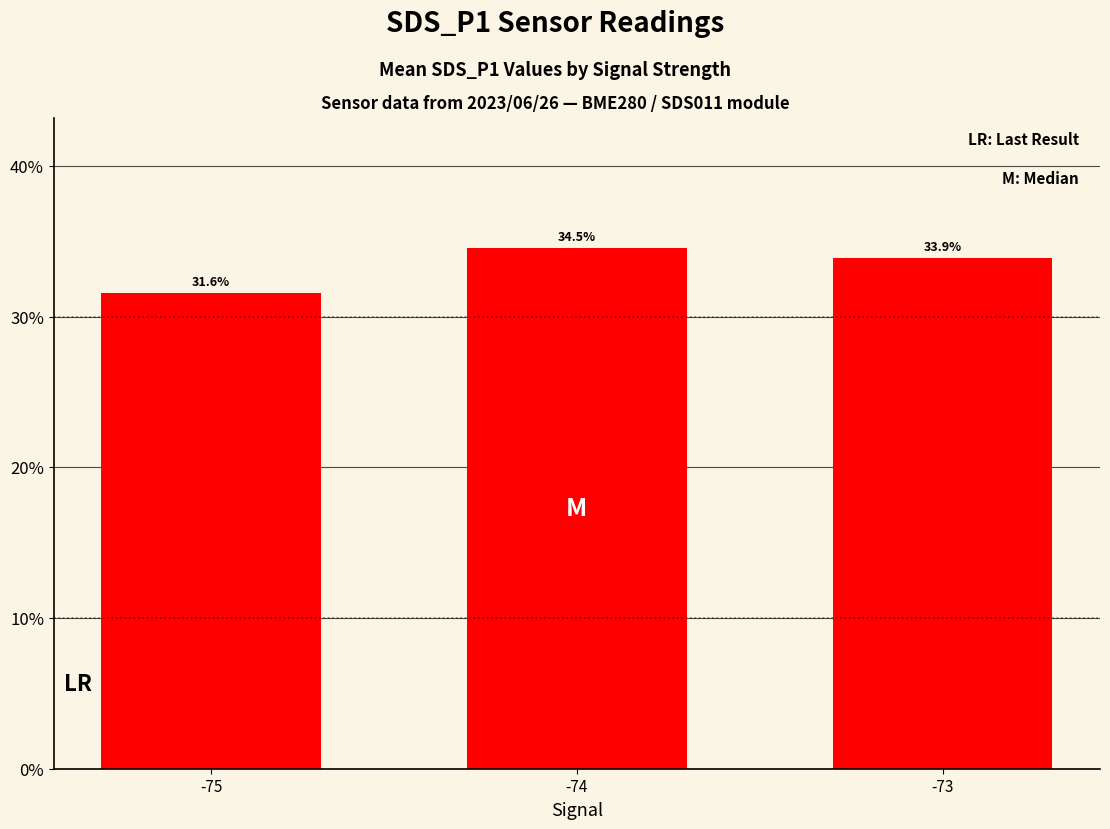

List the labels in order of value, smallest first.

-75, -73, -74